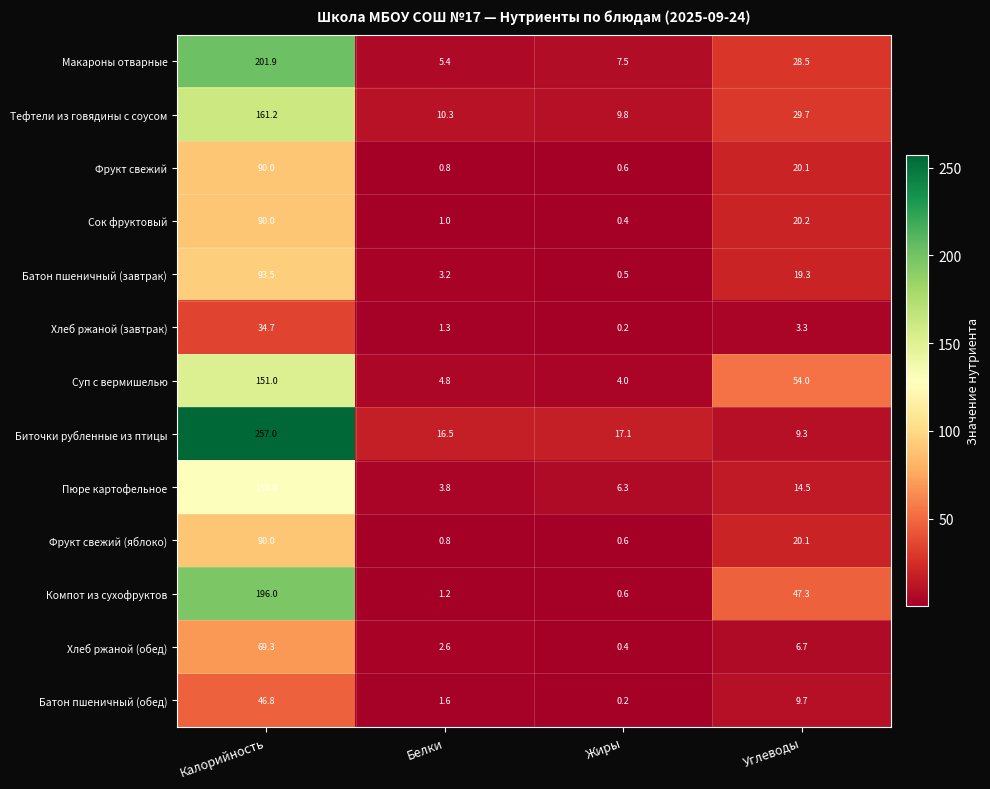

At which label is Хлеб ржаной (завтрак) closest to 17?

Углеводы